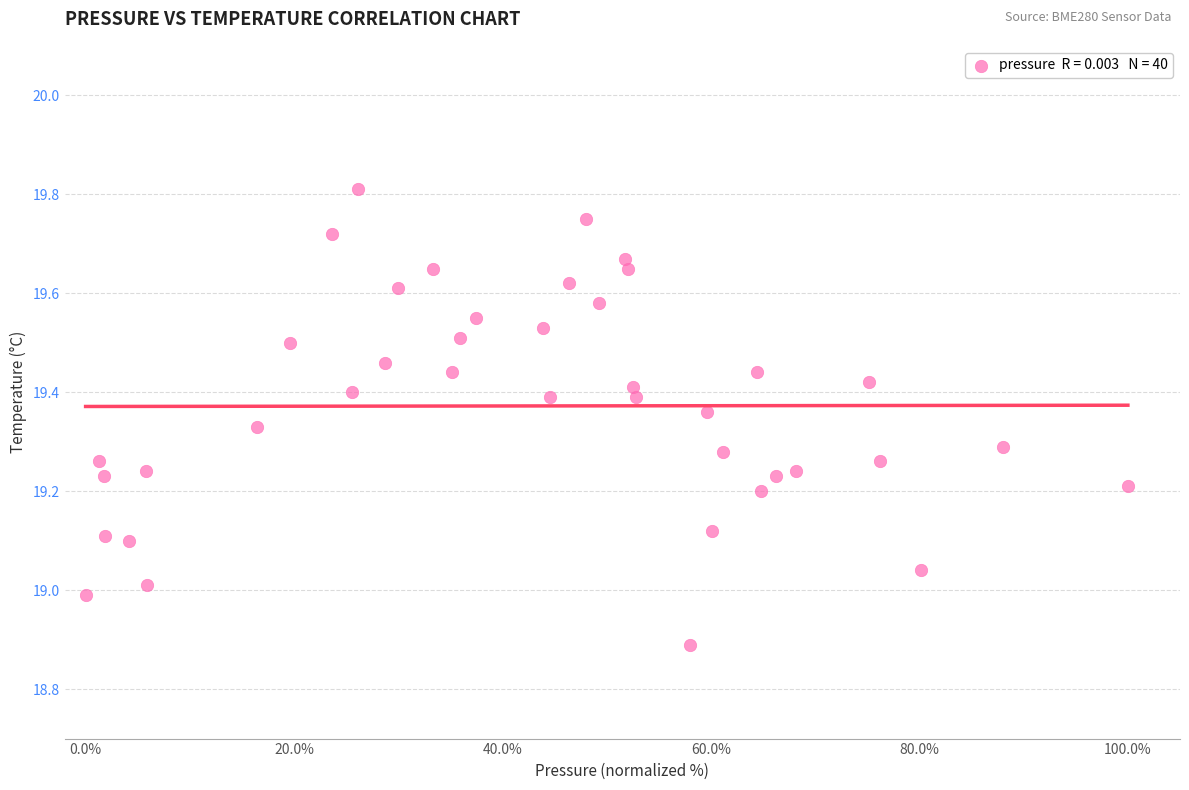

What is the range of Y values (max minus min)?

0.9